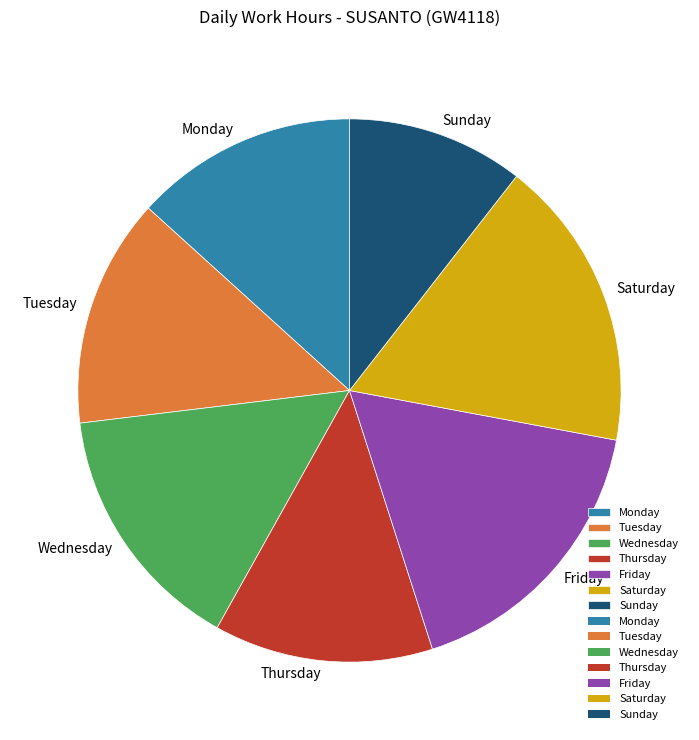

Approximately how many times larger is the value at Friday compared to Wednesday?

1.1